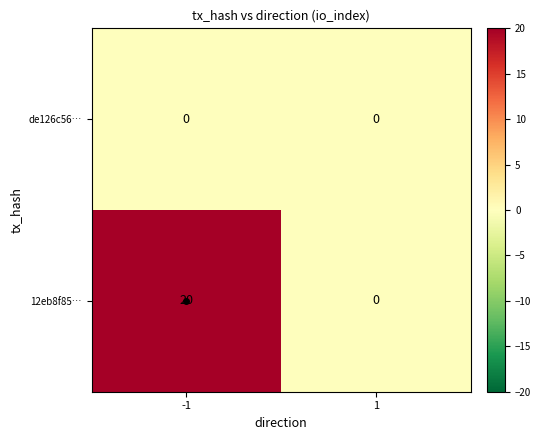

What is the highest value of the 12eb8f85… series?

20